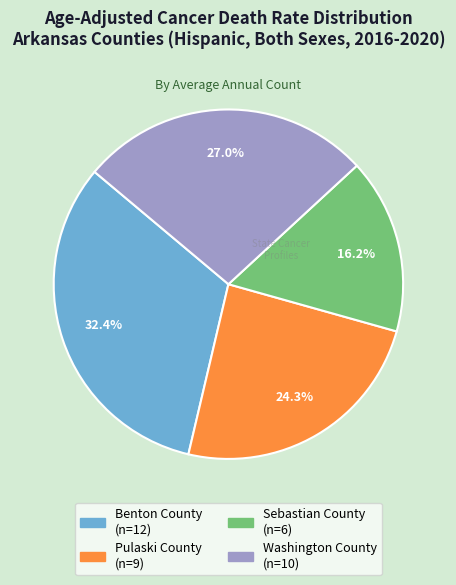

To the nearest percent, what percentage of the pie is Pulaski County?

24%